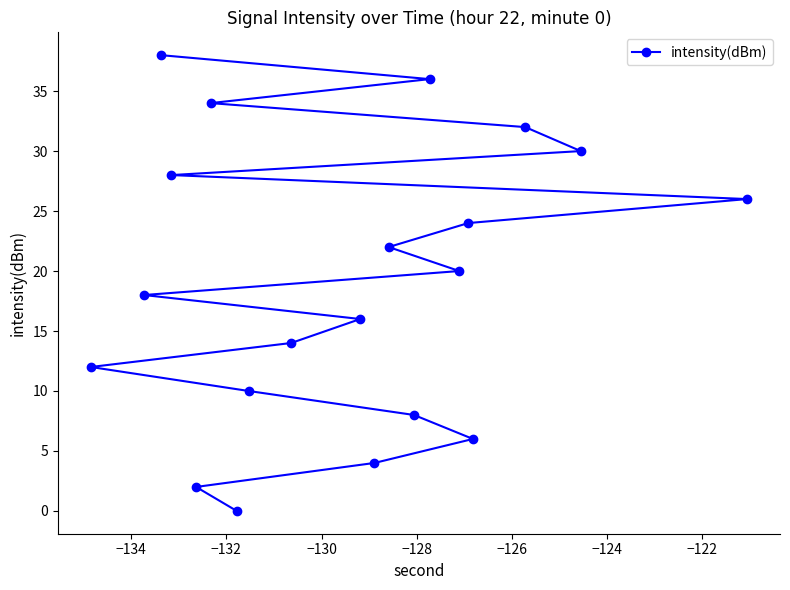

What is the greatest value displayed?

38